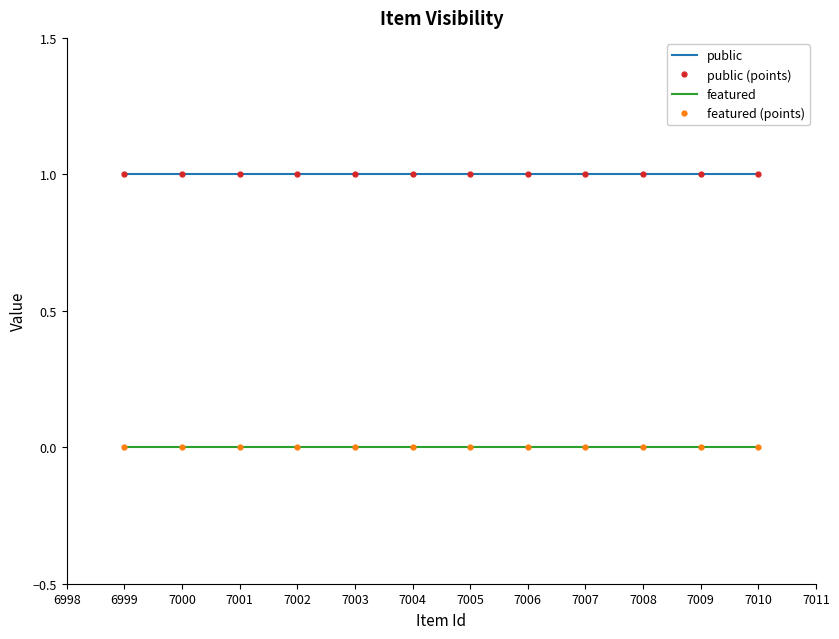

List the series in order of their peak value, highest first.

public, public (points), featured, featured (points)